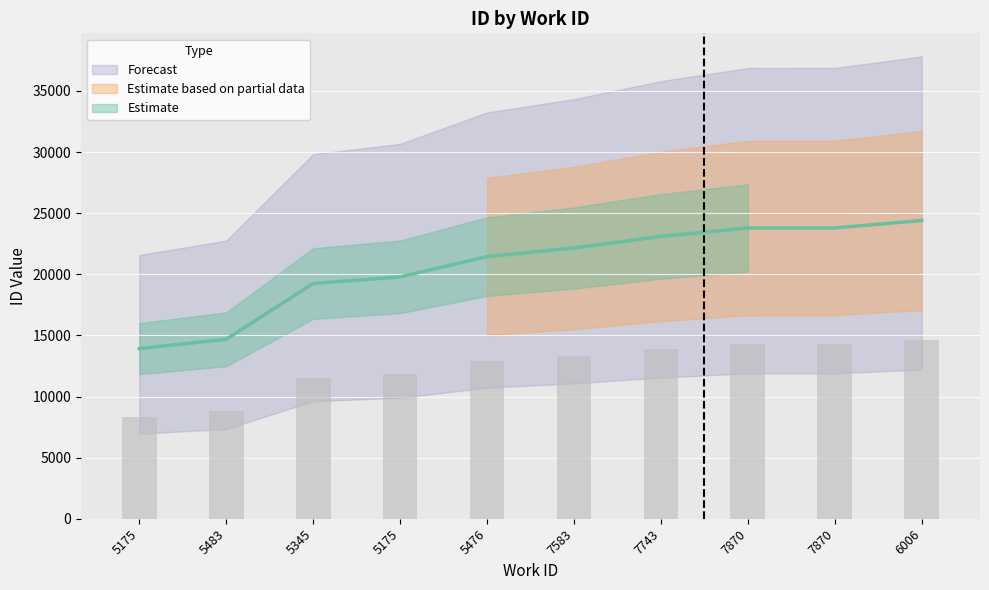

Which has a higher value, 5476 or 5345?

5476